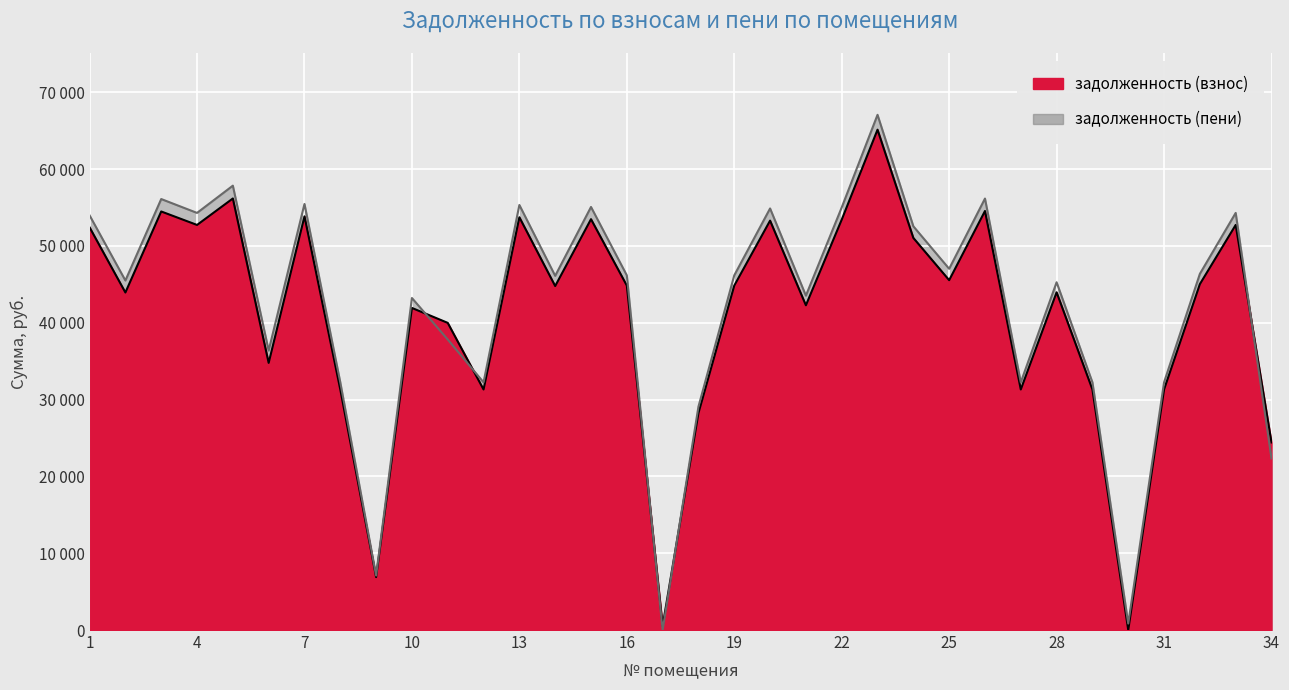

At 7, list the series in order from smallest to largest.

задолженность (взнос), задолженность (пени)